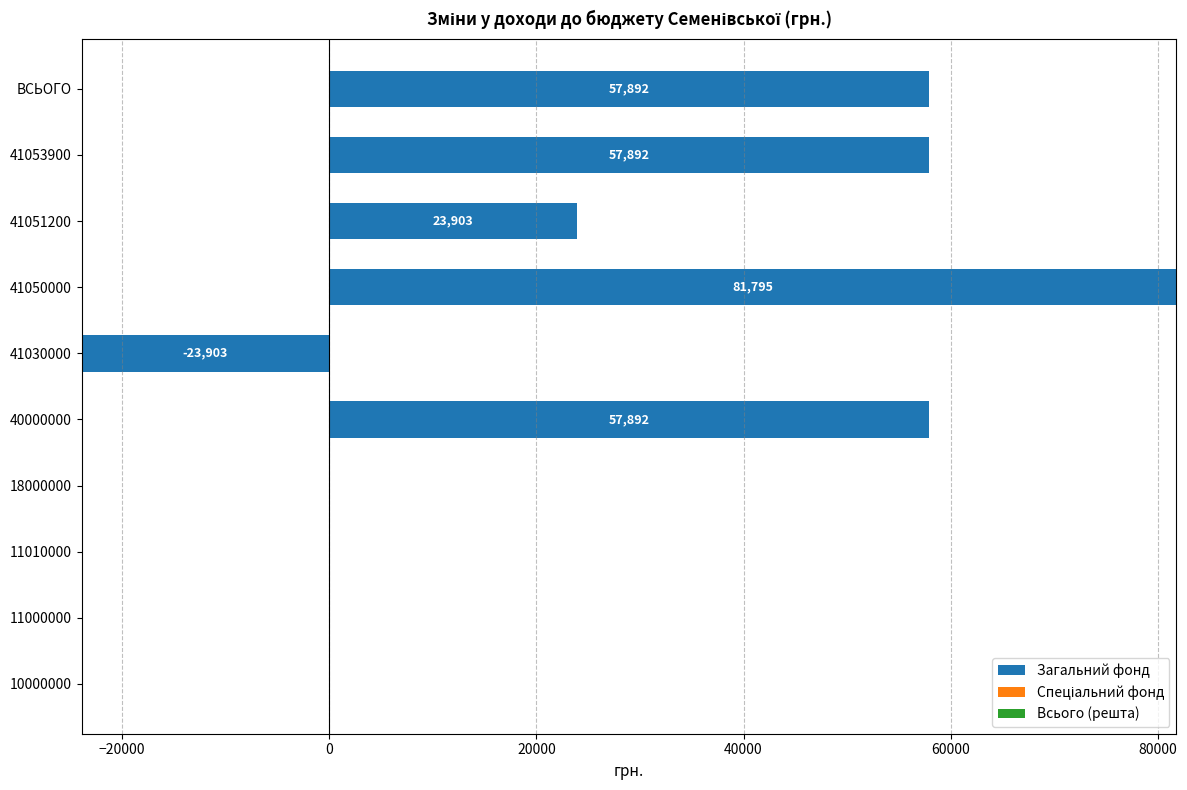

What is the greatest value displayed?

81795